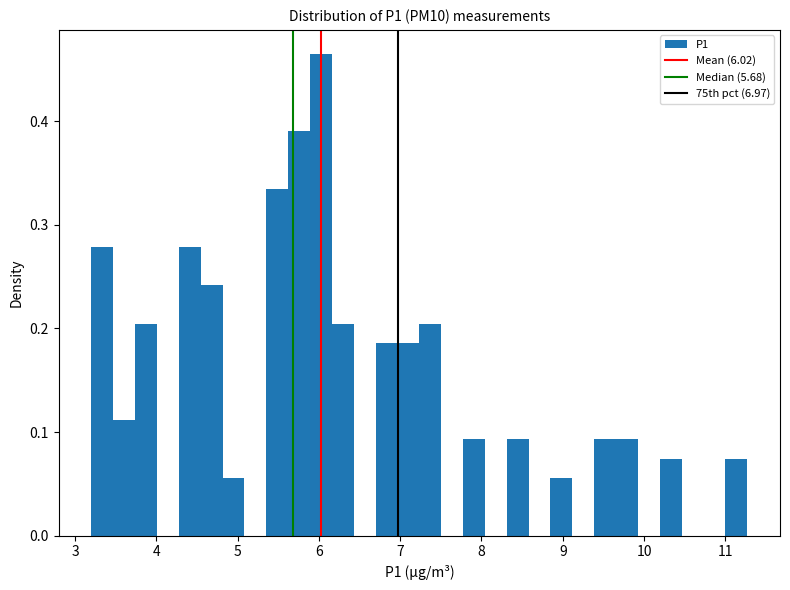

Around what value on the x-axis is the tallest bar? Give the approximate position of its centre, as read against the axis.

6.0